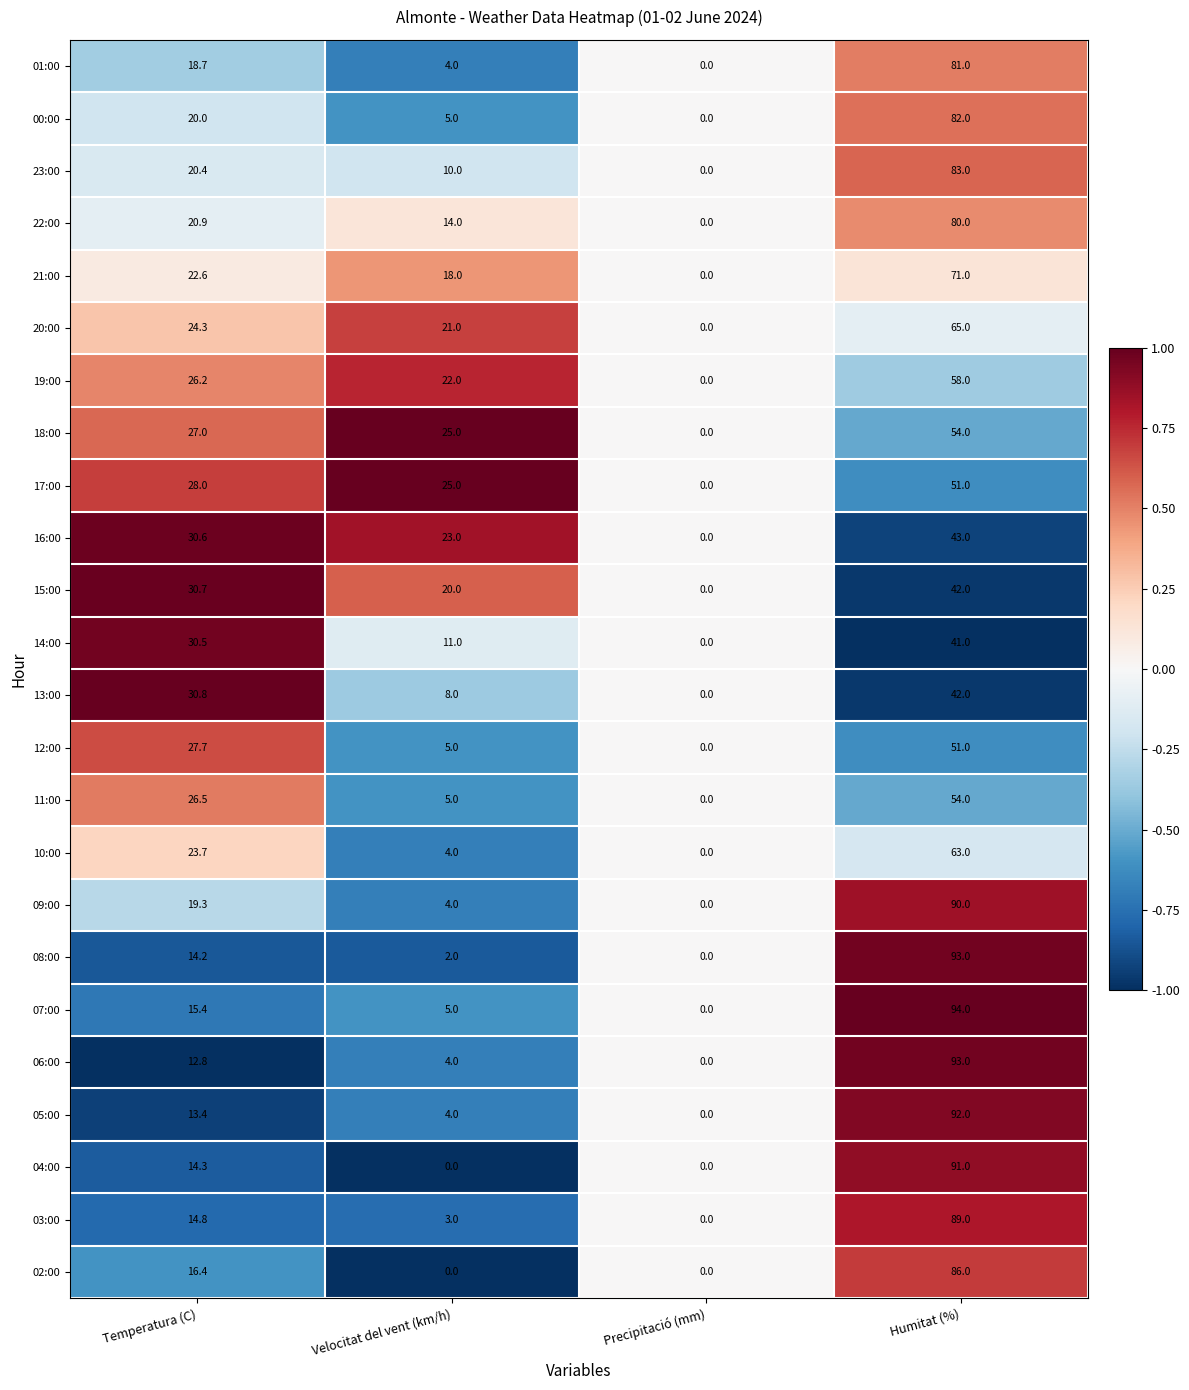

What is the spread (max minus min) of values at Velocitat del vent (km/h)?

25.0